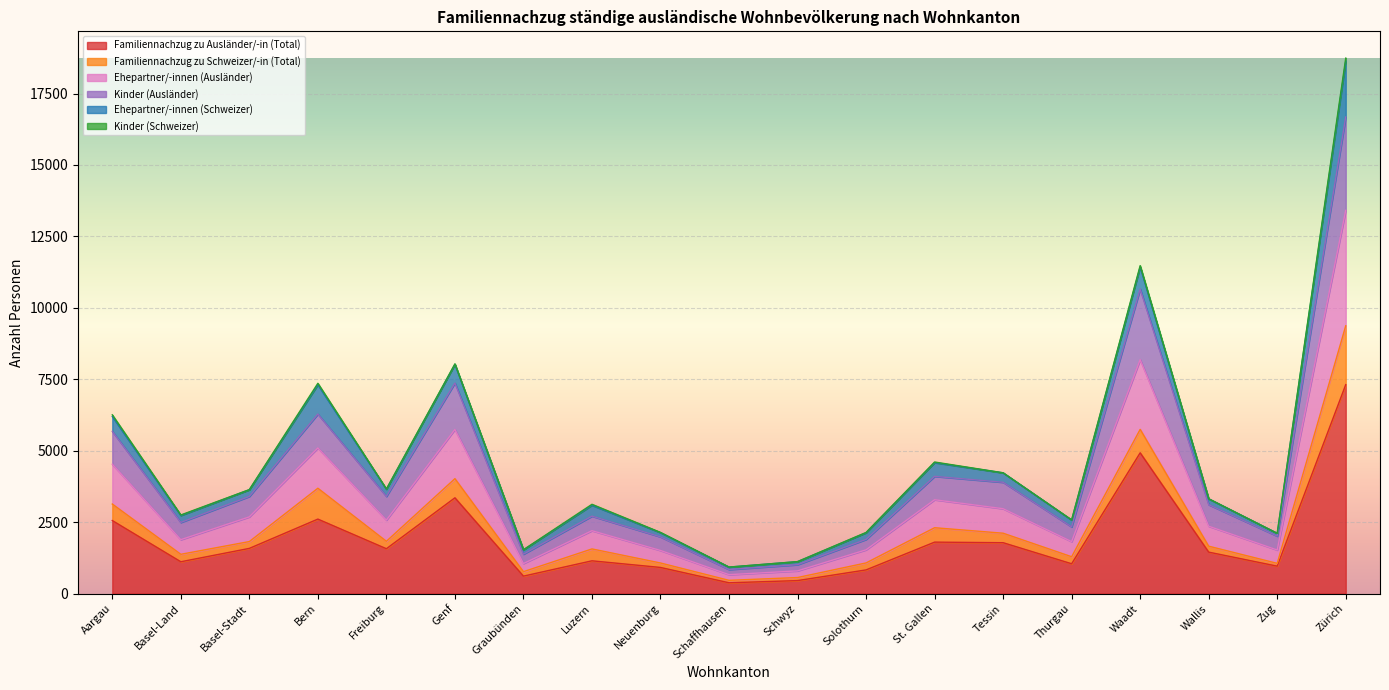

The Familiennachzug zu Ausländer/-in (Total) series shows 456 at Schwyz. True or false?

True